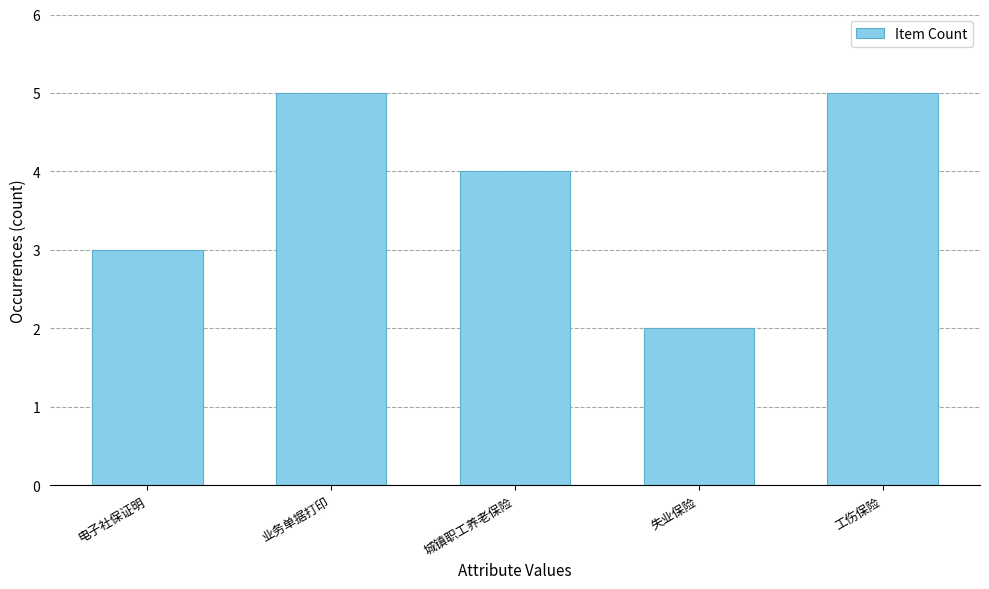

Reading left to right, extract all data points from this chart.

电子社保证明=3	业务单据打印=5	城镇职工养老保险=4	失业保险=2	工伤保险=5